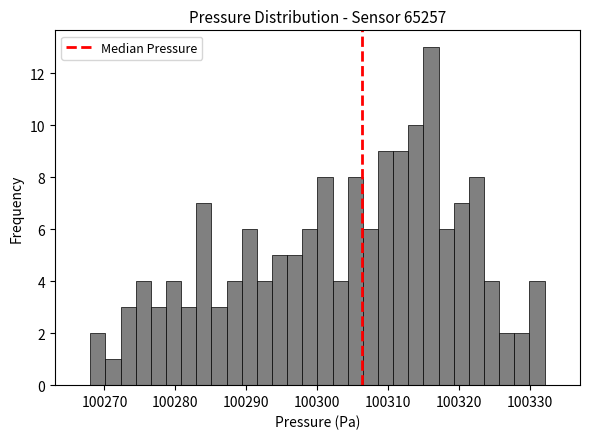

Around what value on the x-axis is the tallest bar? Give the approximate position of its centre, as read against the axis.

100316